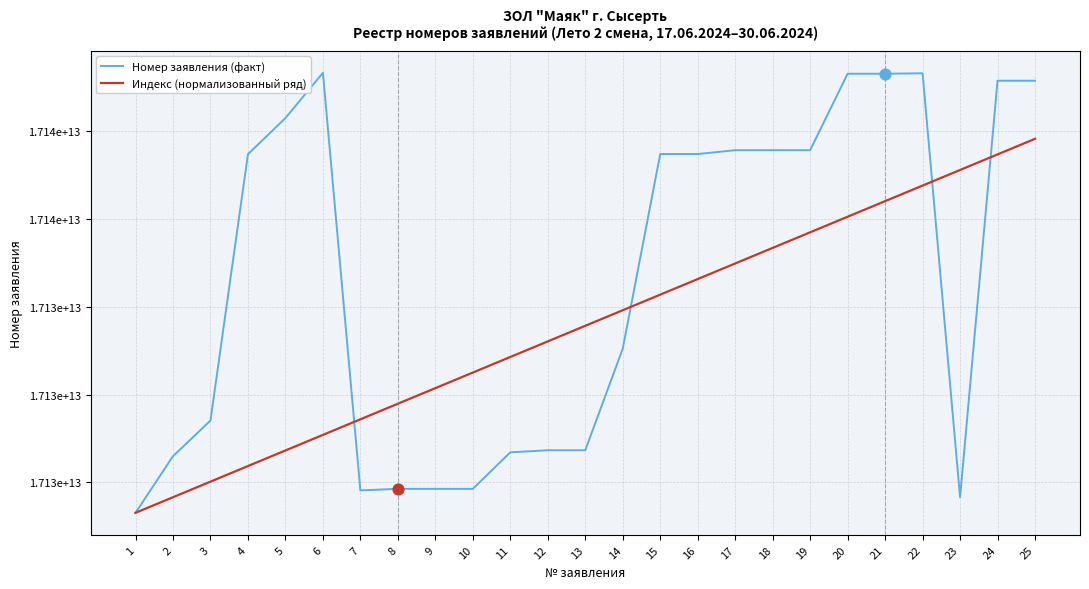

What are all the series names shown in the legend?

Номер заявления (факт), Индекс (нормализованный ряд)